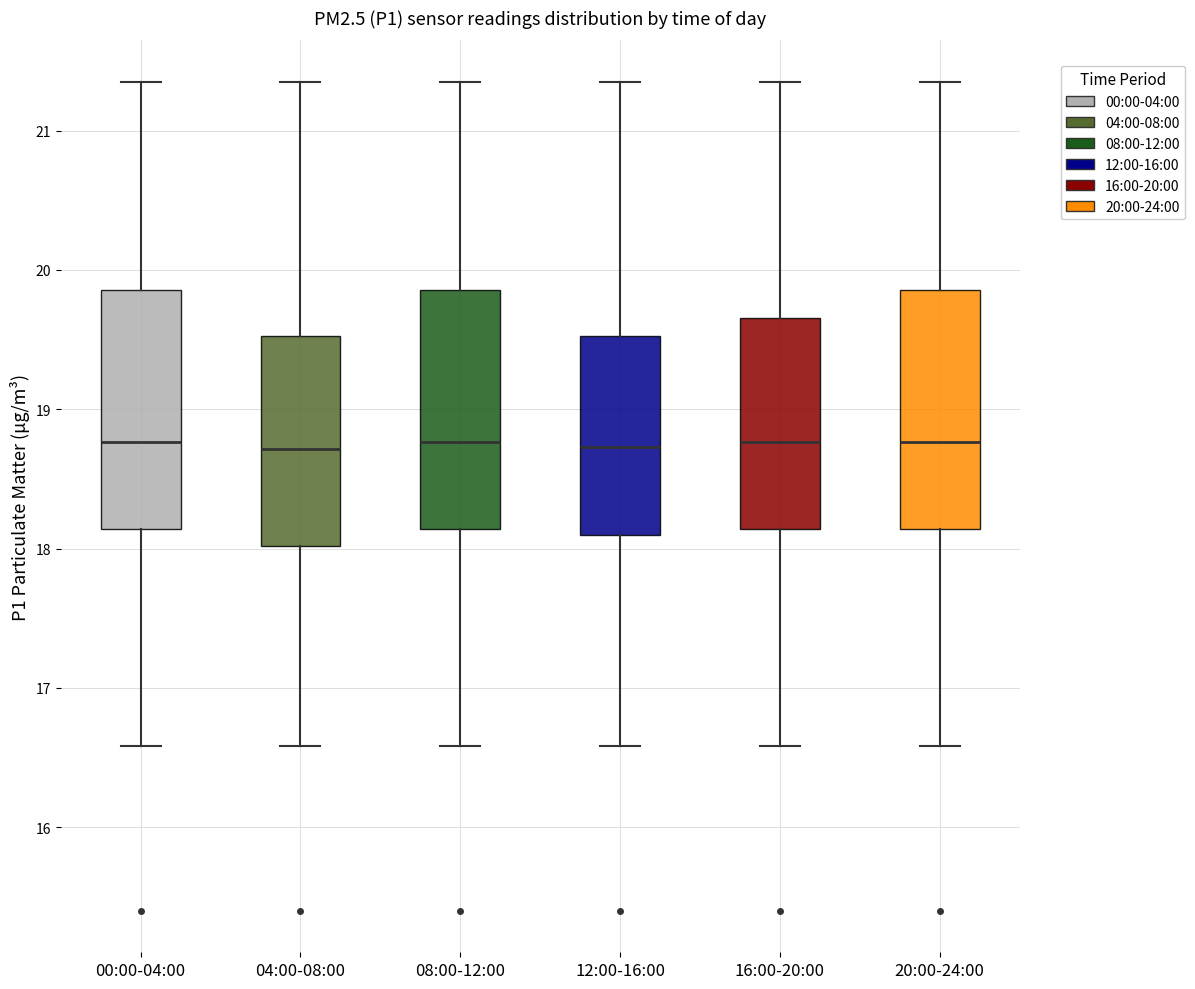

Reading left to right, transcribe this box plot: for each box, give where its median line is, the range the box spans, and where its two whiskers end, as read against the y-axis. The values are not printed on the chart, so give them approximately, as read against the axis.

00:00-04:00: median 18.8, box 18.1 to 19.9, whiskers 16.6 to 21.4
04:00-08:00: median 18.7, box 18.0 to 19.5, whiskers 16.6 to 21.4
08:00-12:00: median 18.8, box 18.1 to 19.9, whiskers 16.6 to 21.4
12:00-16:00: median 18.7, box 18.1 to 19.5, whiskers 16.6 to 21.4
16:00-20:00: median 18.8, box 18.1 to 19.7, whiskers 16.6 to 21.4
20:00-24:00: median 18.8, box 18.1 to 19.9, whiskers 16.6 to 21.4